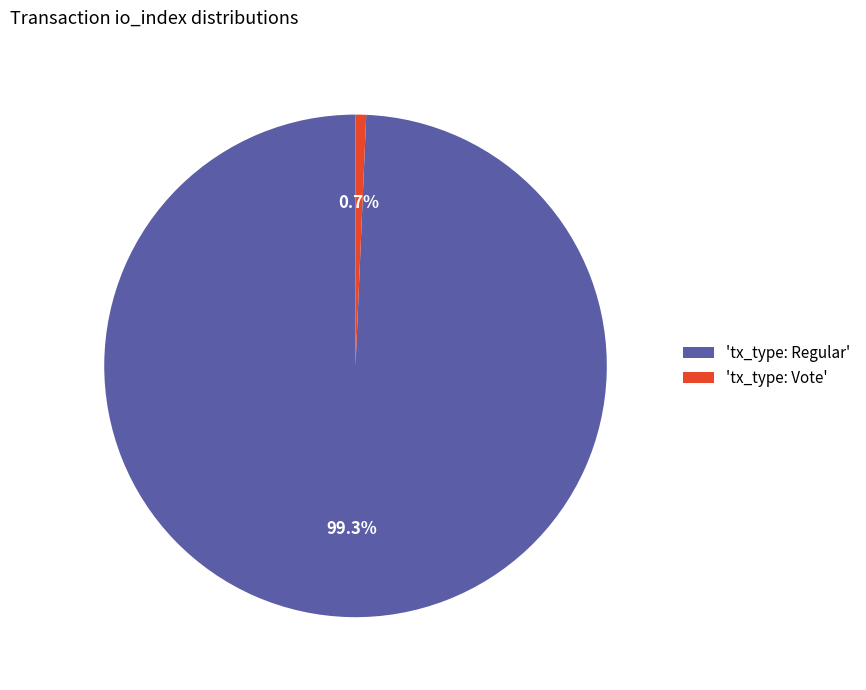

Is there any slice that represents more than half of the pie?

Yes